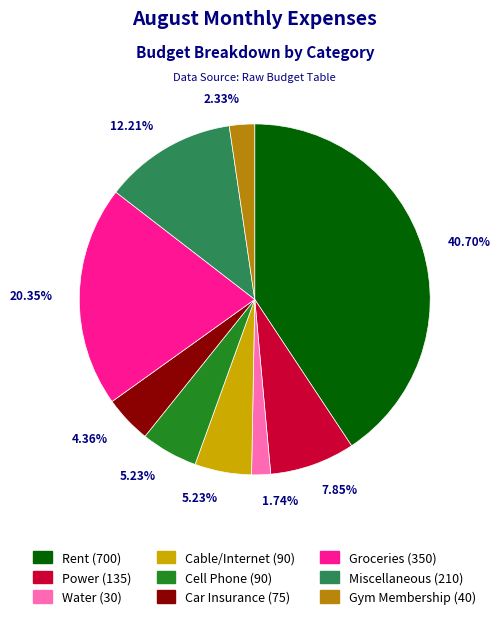

To the nearest percent, what is the average slice percentage?

11%